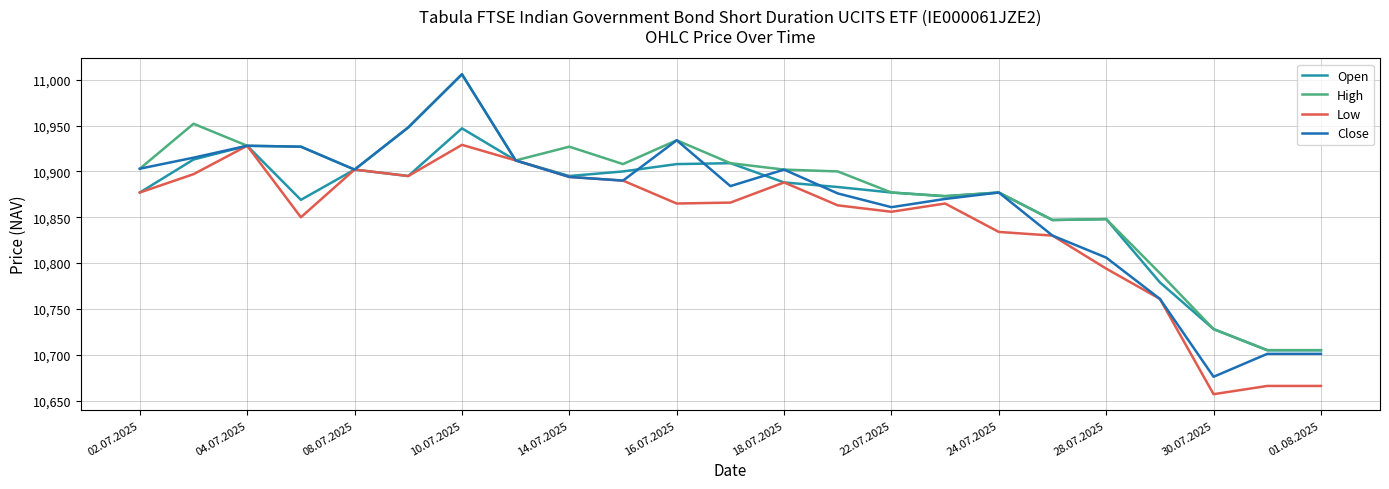

What is the maximum value for Open?

10947